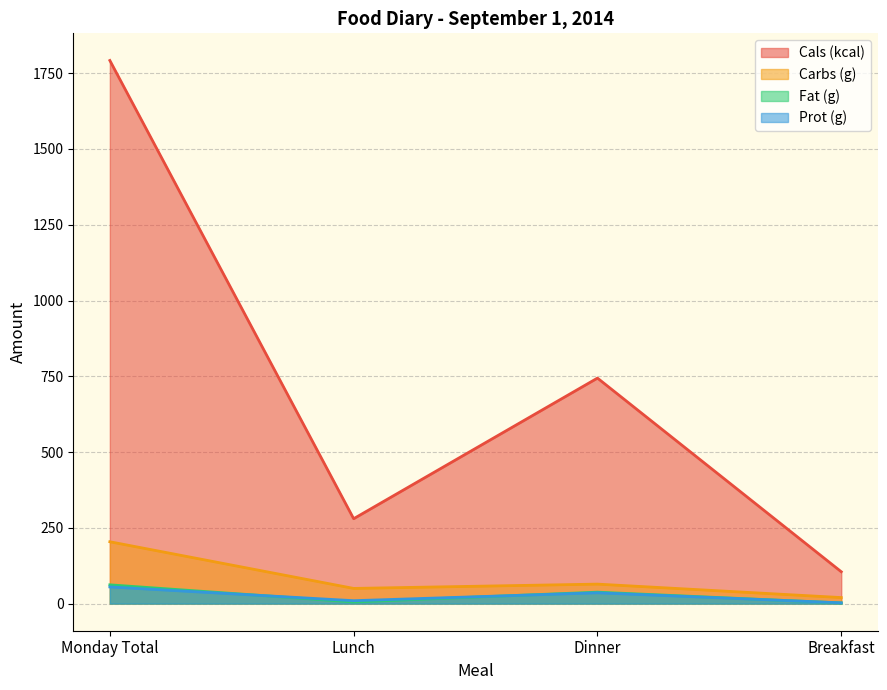

What is the sum of all Fat (g) values?

106.8